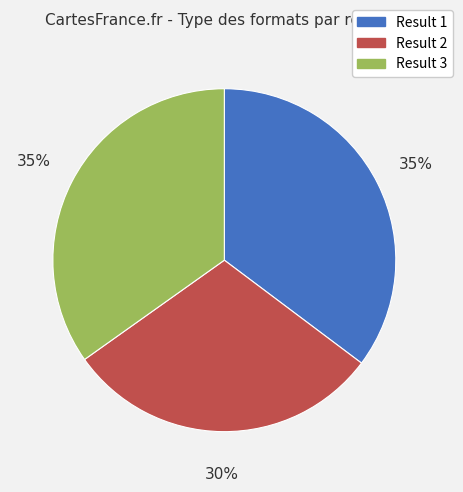

Is there a majority slice in this chart?

No